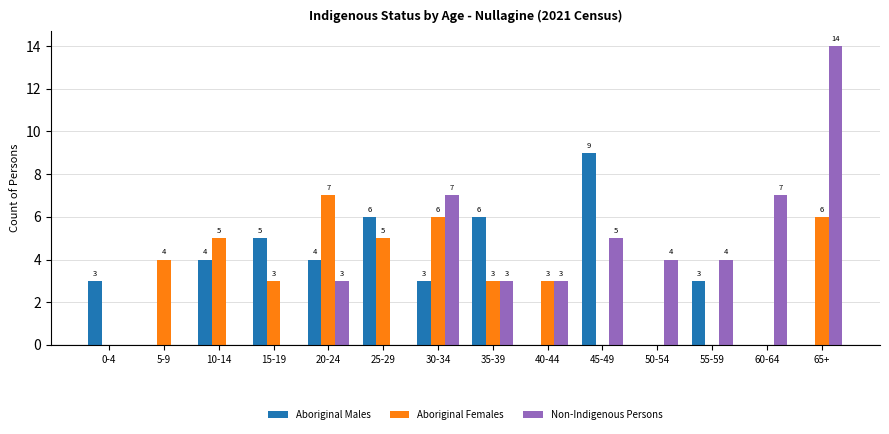

What are all the series names shown in the legend?

Aboriginal Males, Aboriginal Females, Non-Indigenous Persons